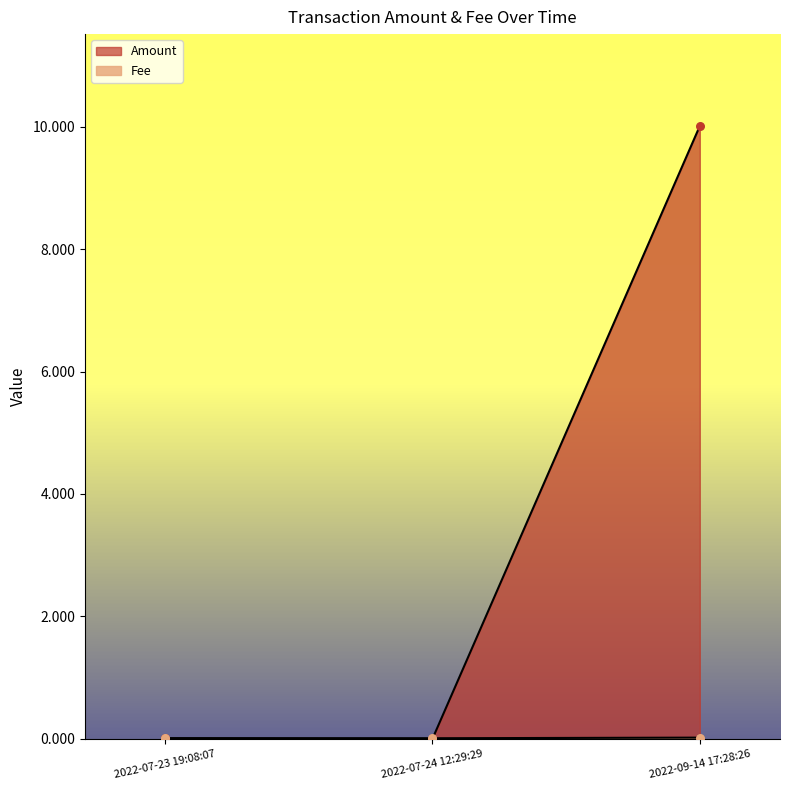

Which series has the widest spread of Y values?

Amount